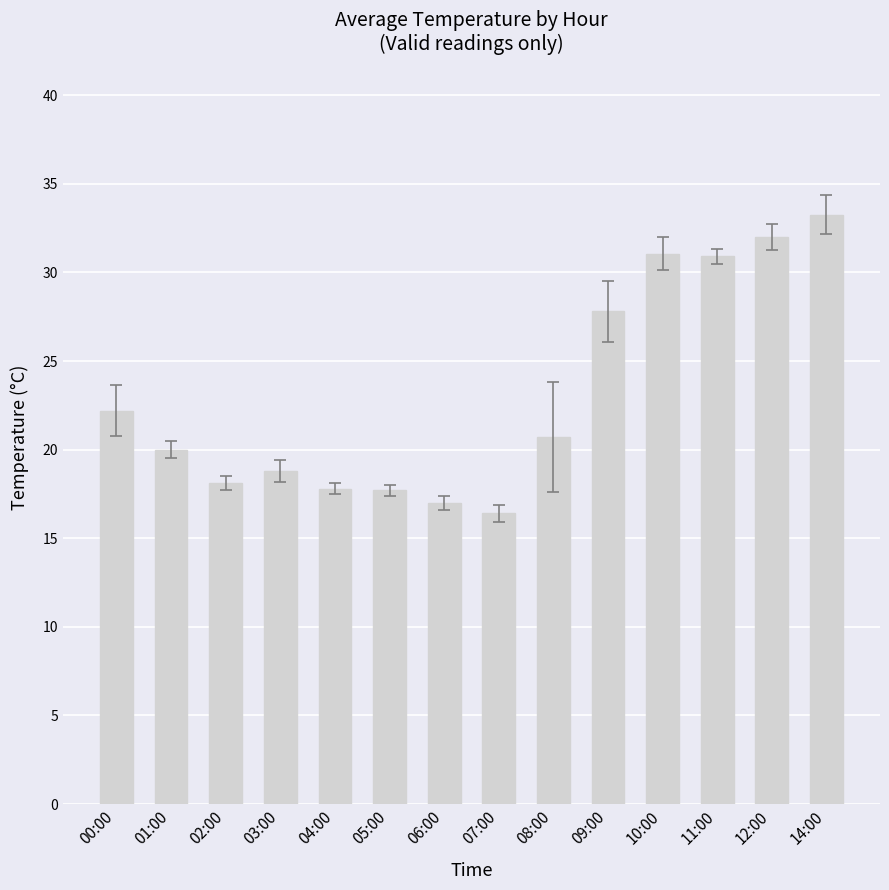

What is the label of the 14th bar from the left?

14:00